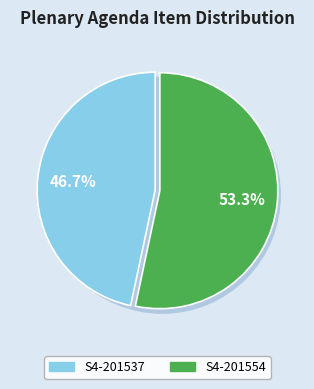

What is the ratio of the value at S4-201554 to the value at S4-201537?

1.1